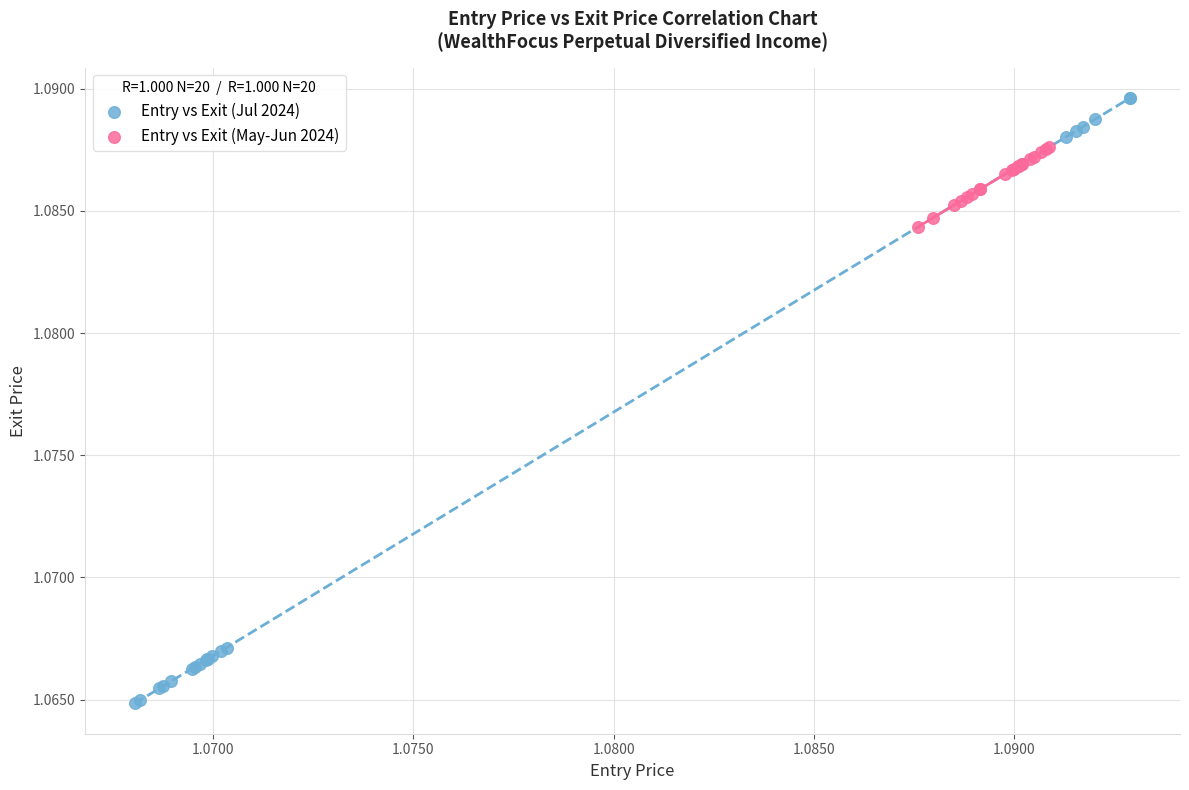

Which series contains the highest Y value?

Entry vs Exit (Jul 2024)